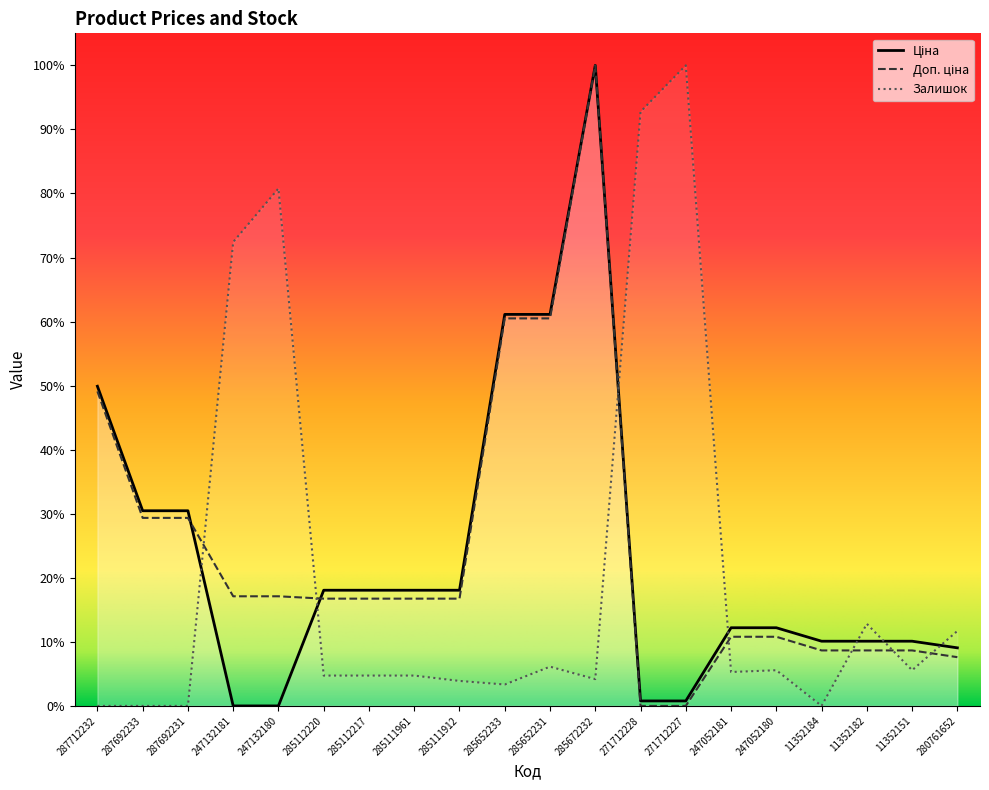

In Ціна, how many points are higher than both neighbors (excluding endpoints)?

1